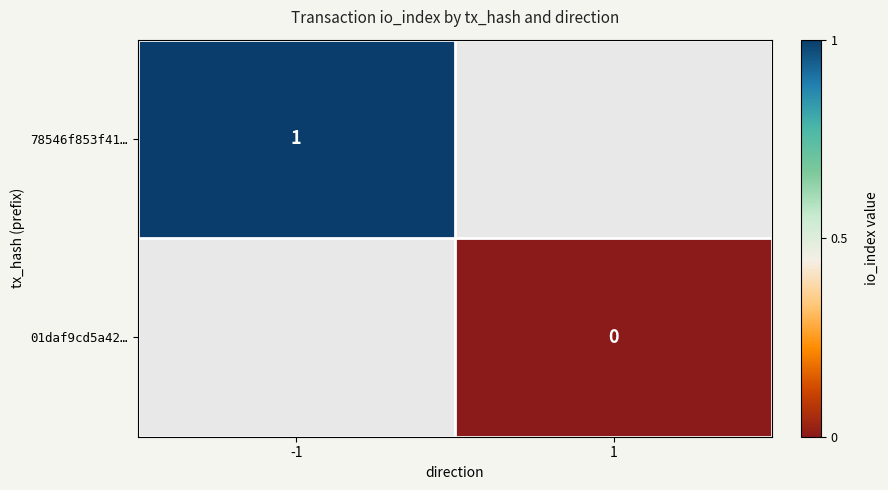

True or false: 78546f853f41… has a value of 1 at -1.

True